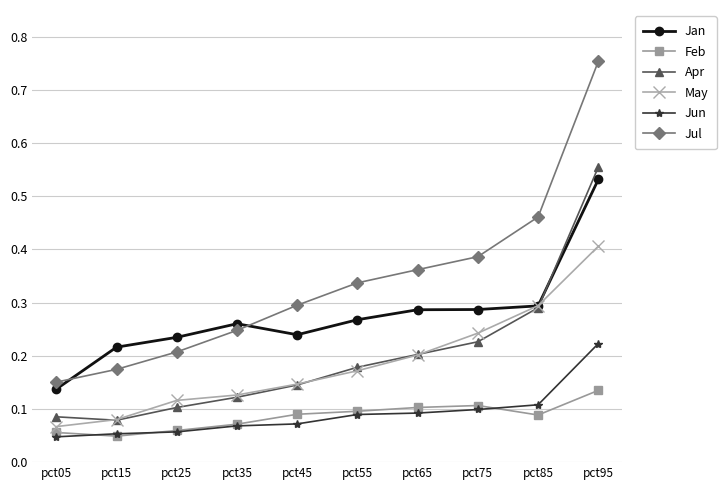

The Jun series shows 0.0 at pct45. True or false?

False